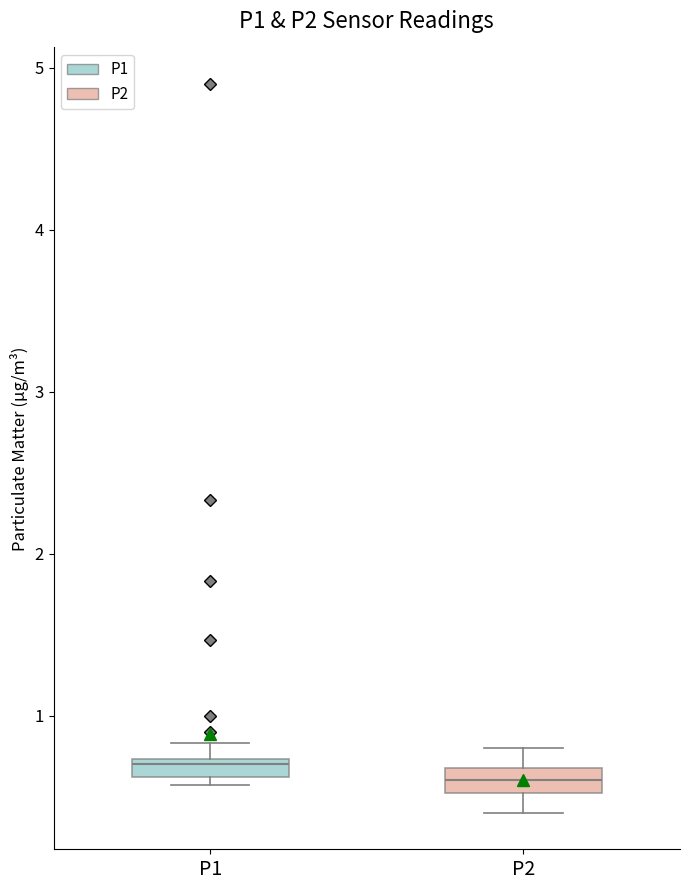

Where is the upper edge of the box for P2 on the y-axis? The values are not printed on the chart, so give them approximately, as read against the axis.

0.7